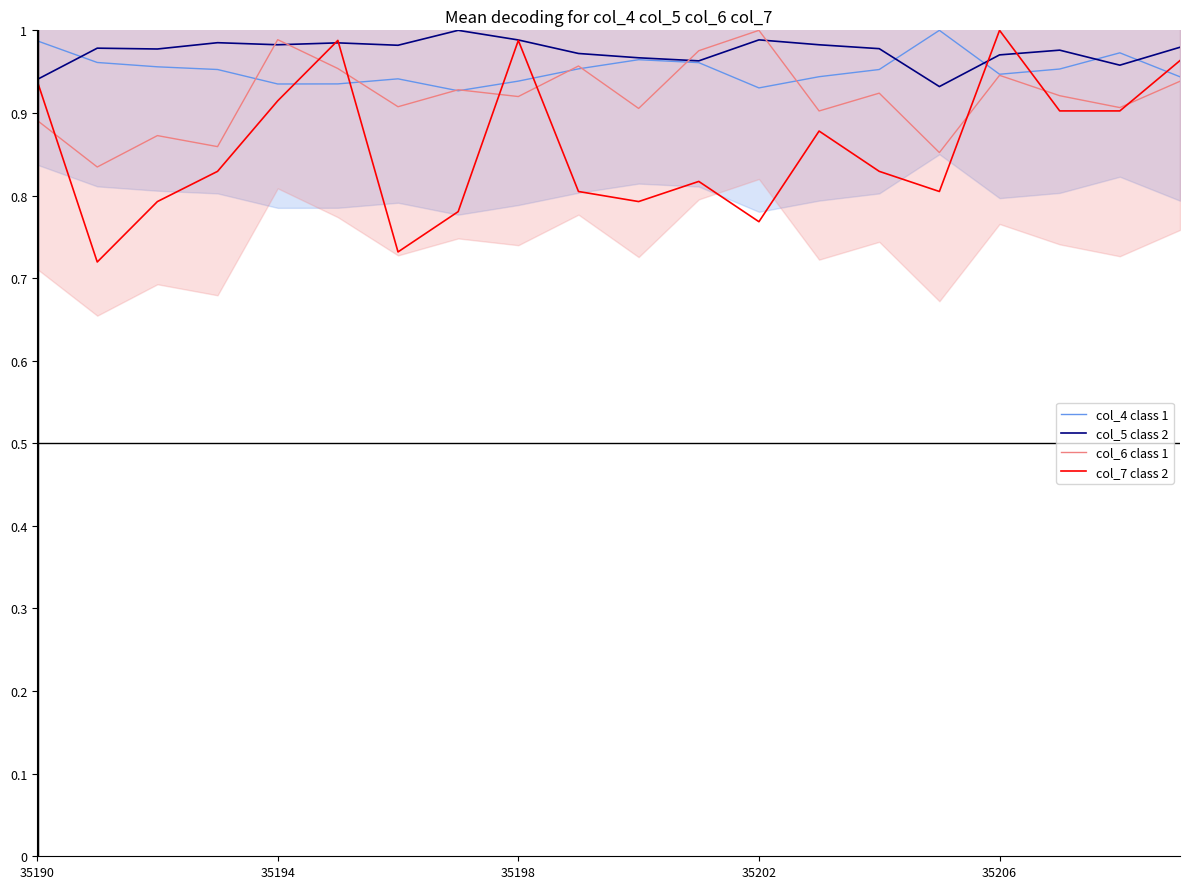

Rank the series by their average value, from lowest to highest.

col_7 class 2, col_6 class 1, col_4 class 1, col_5 class 2